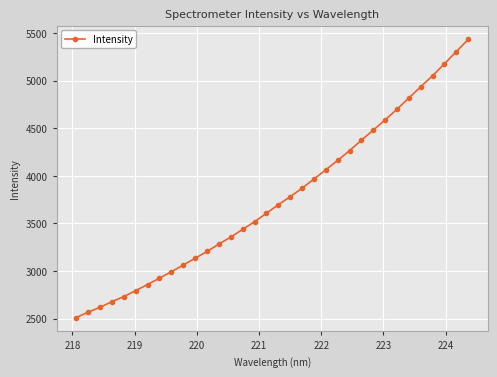

What is the greatest value displayed?

5431.2